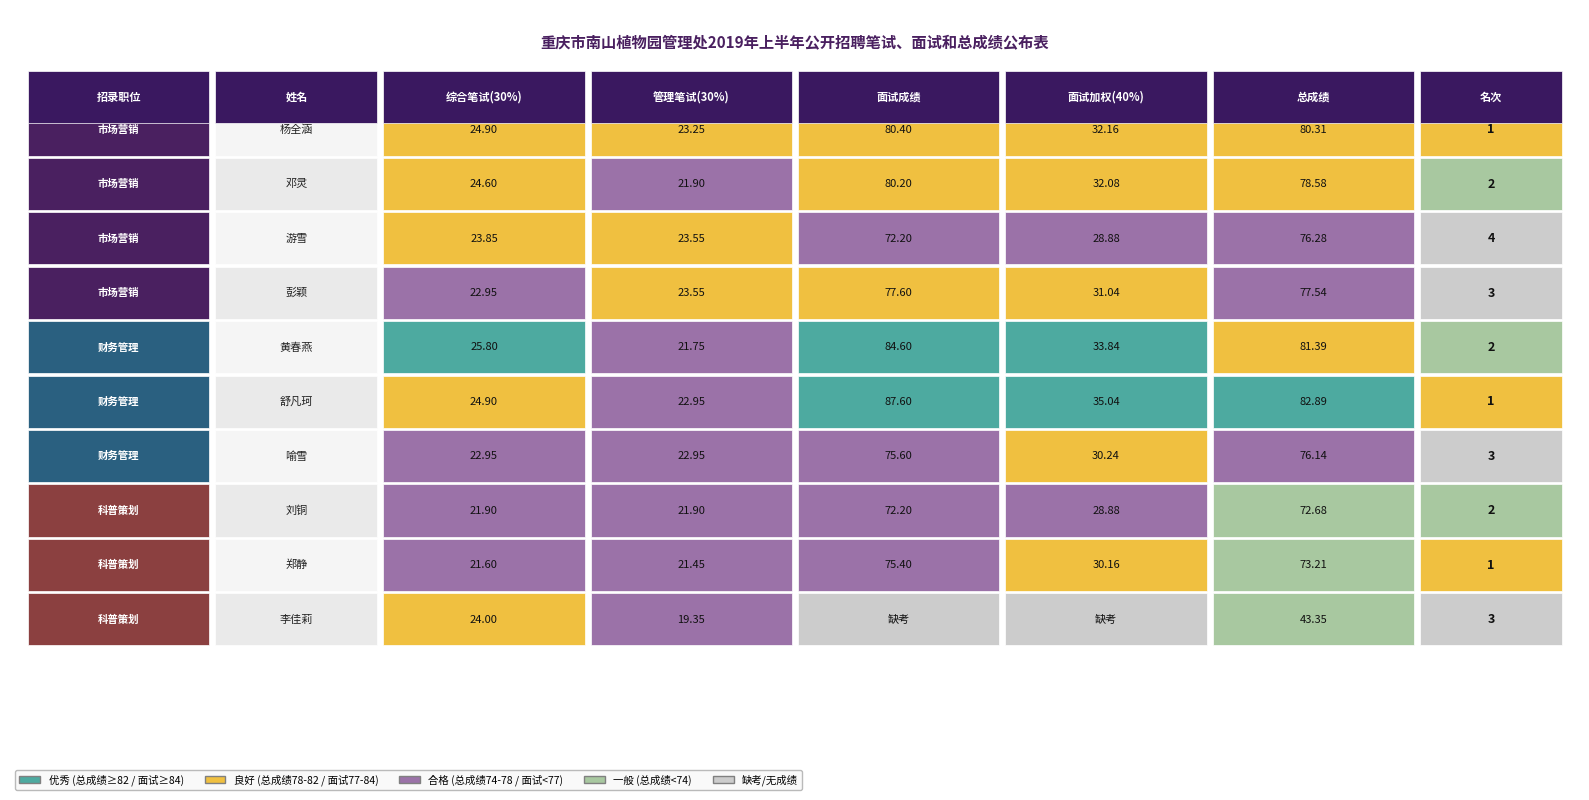

The value of 游雪(市场营销) at 0 is 23.9. True or false?

True